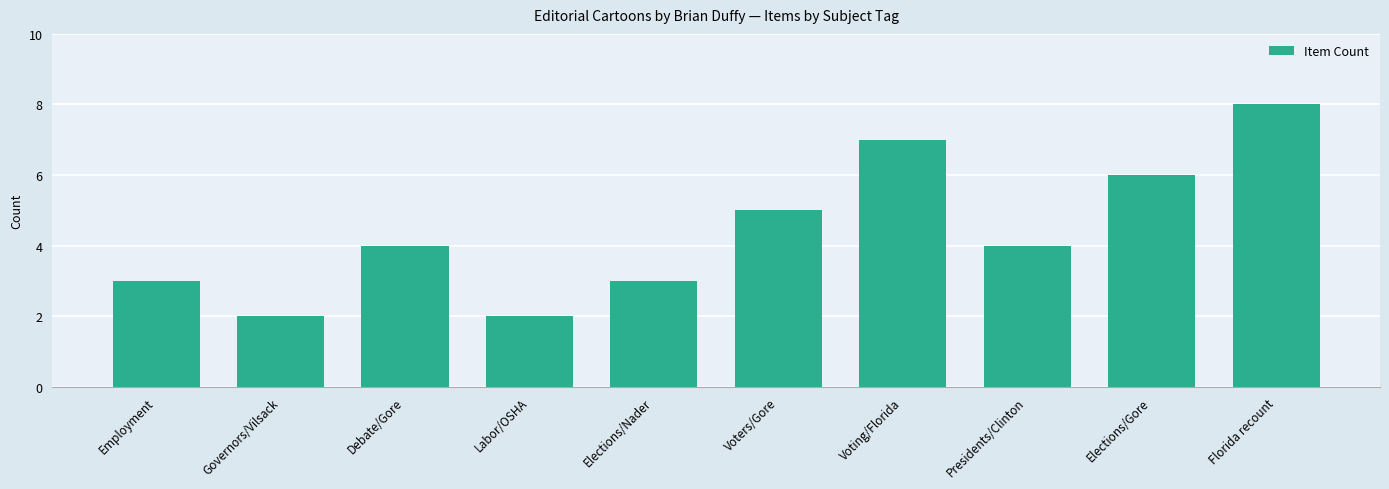

At which label is the value closest to 5?

Voters/Gore